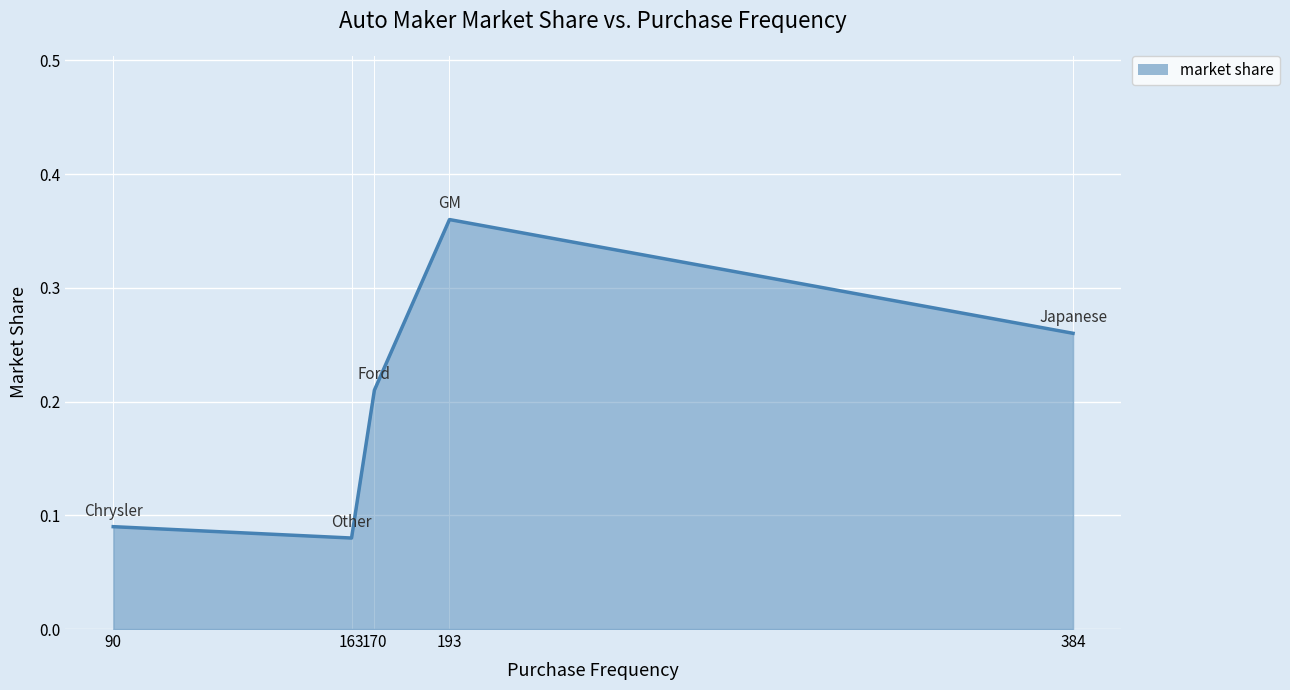

Is it true that the value at 163 is 0.0?

False